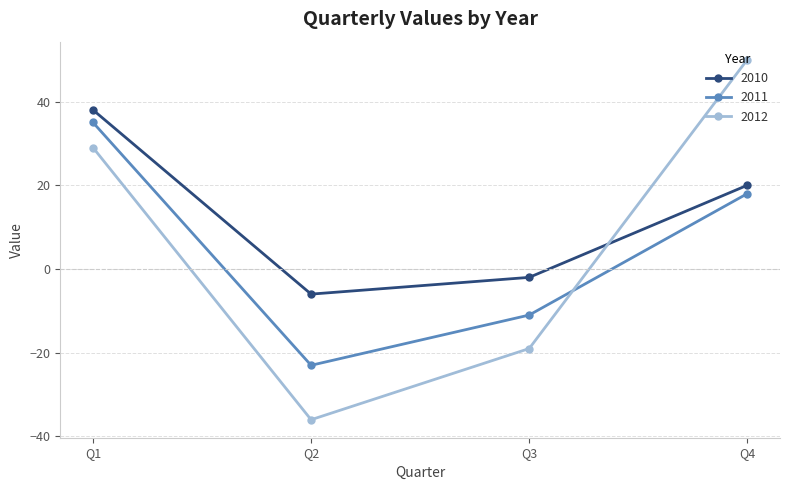

How many series are shown in this chart?

3